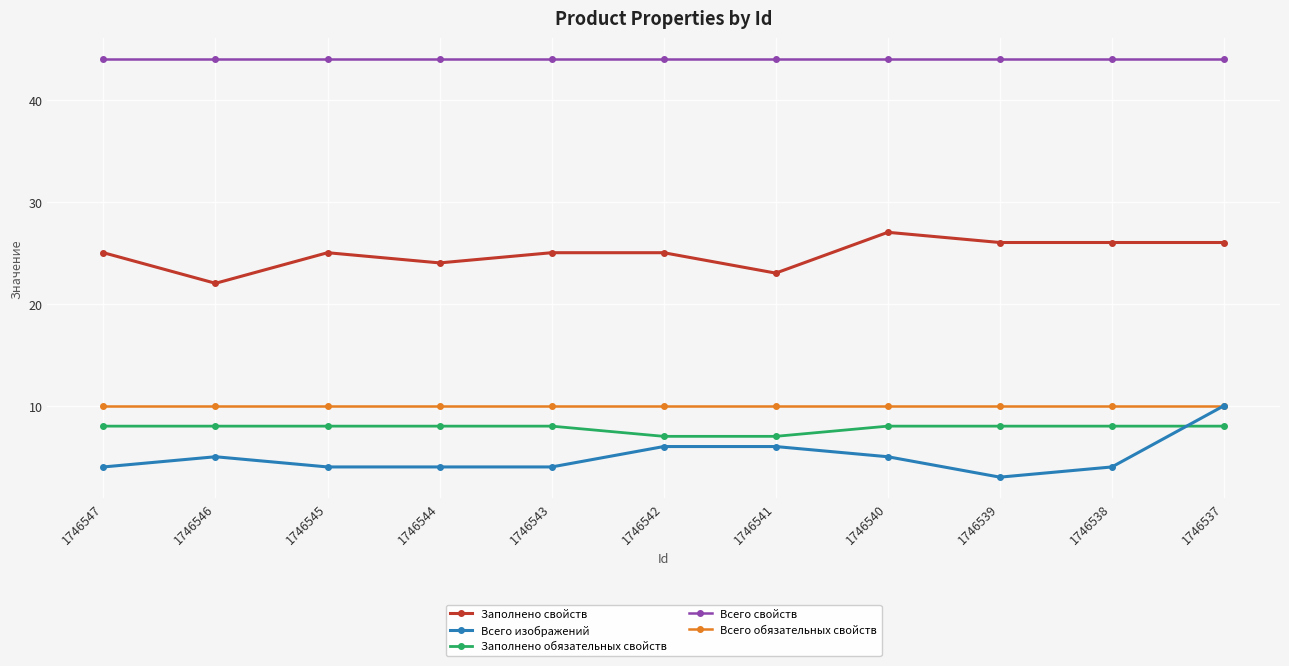

True or false: Заполнено свойств has a value of 25 at 1746543.

True